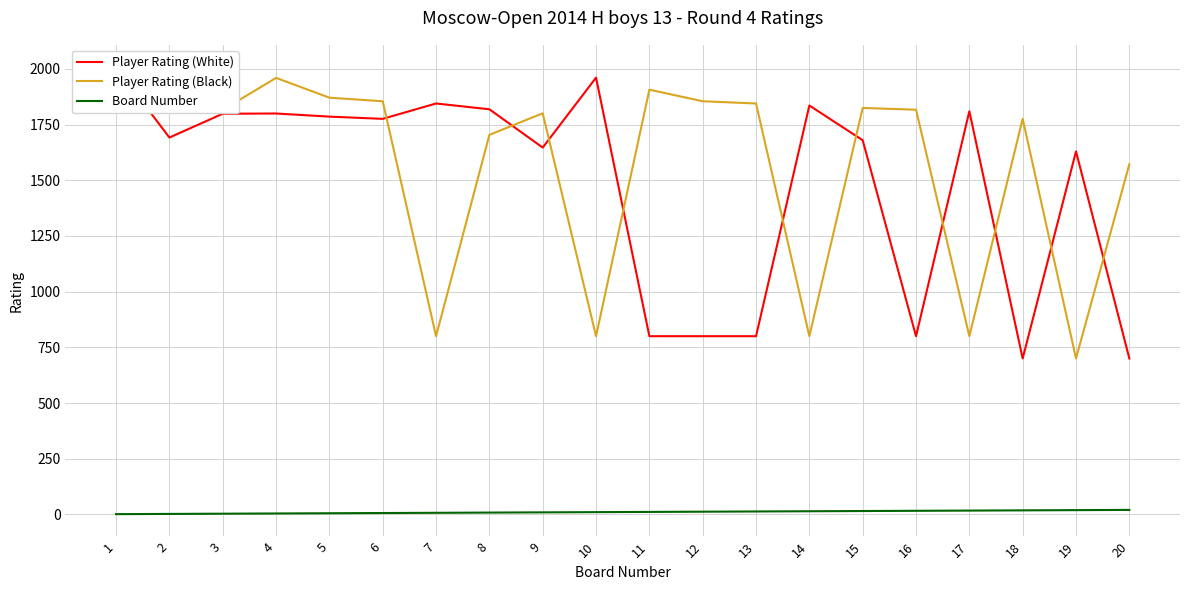

What is the maximum value shown in the chart?

2008